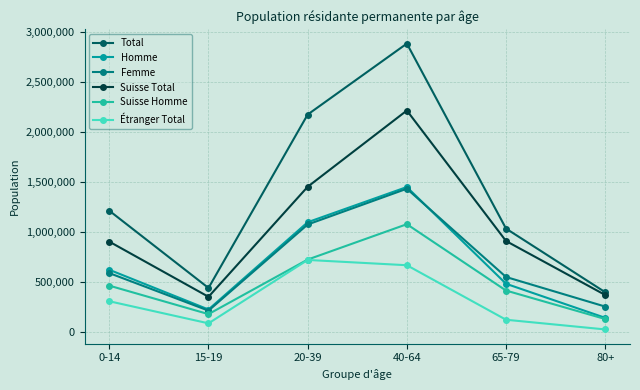

What is the label of the 4th point from the right?

20-39